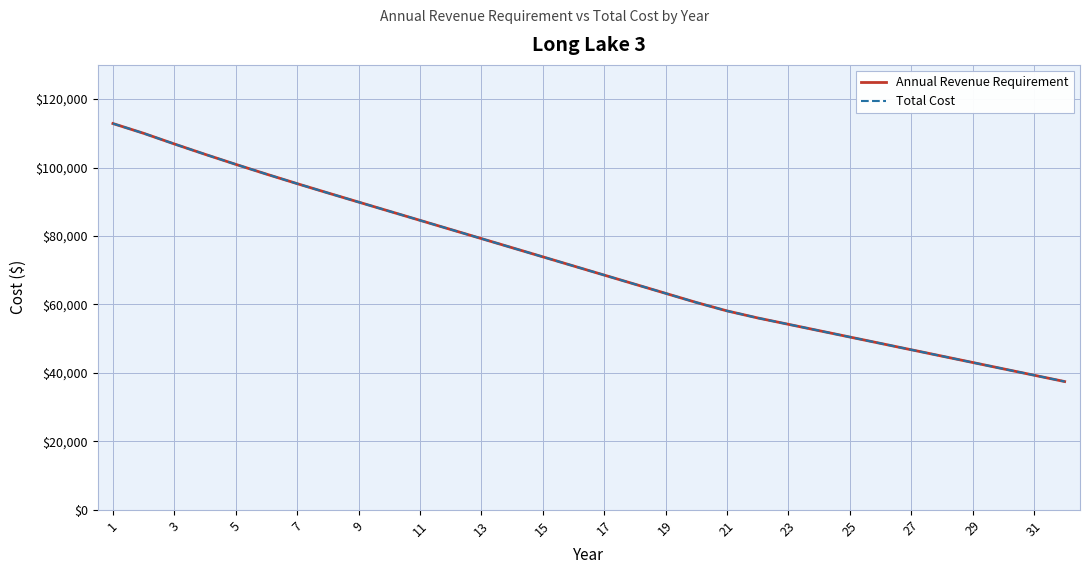

Is this an area chart (filled region under the line)?

No